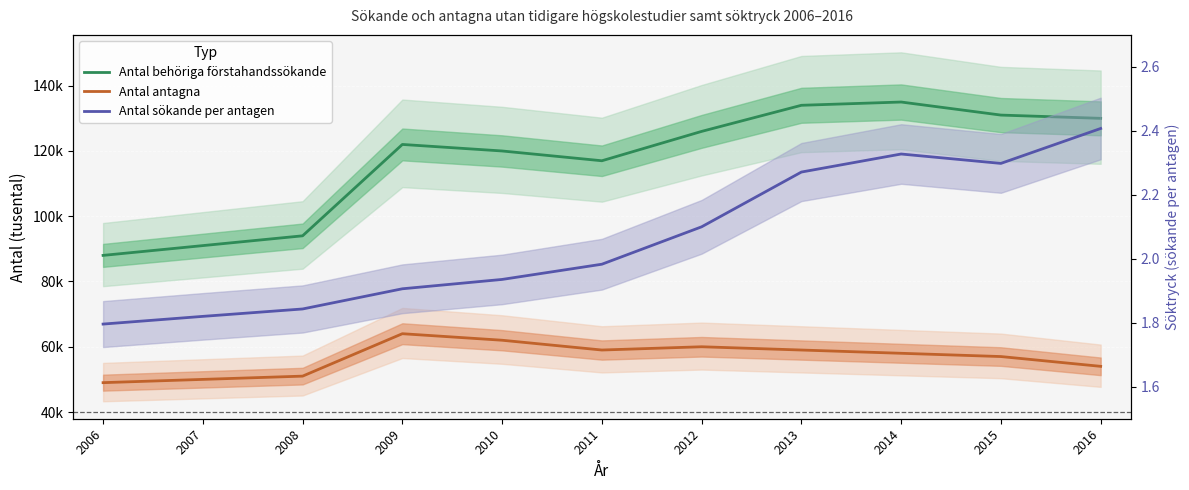

Reading right to left, list all the values displayed in this chart.

Antal behöriga förstahandssökande: 130000.0	131000.0	135000.0	134000.0	126000.0	117000.0	120000.0	122000.0	94000.0	91000.0	88000.0
Antal antagna: 54000.0	57000.0	58000.0	59000.0	60000.0	59000.0	62000.0	64000.0	51000.0	50000.0	49000.0
Antal sökande per antagen: 2.4	2.3	2.3	2.3	2.1	2.0	1.9	1.9	1.8	1.8	1.8